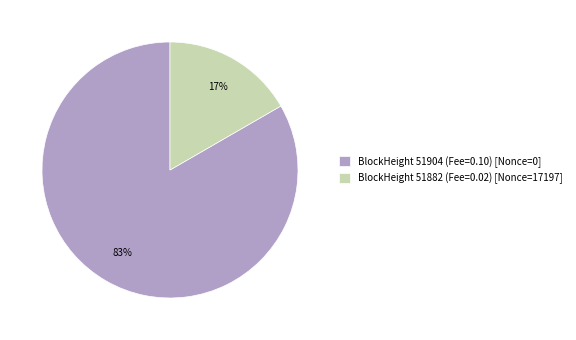

Is there any slice that represents more than half of the pie?

Yes